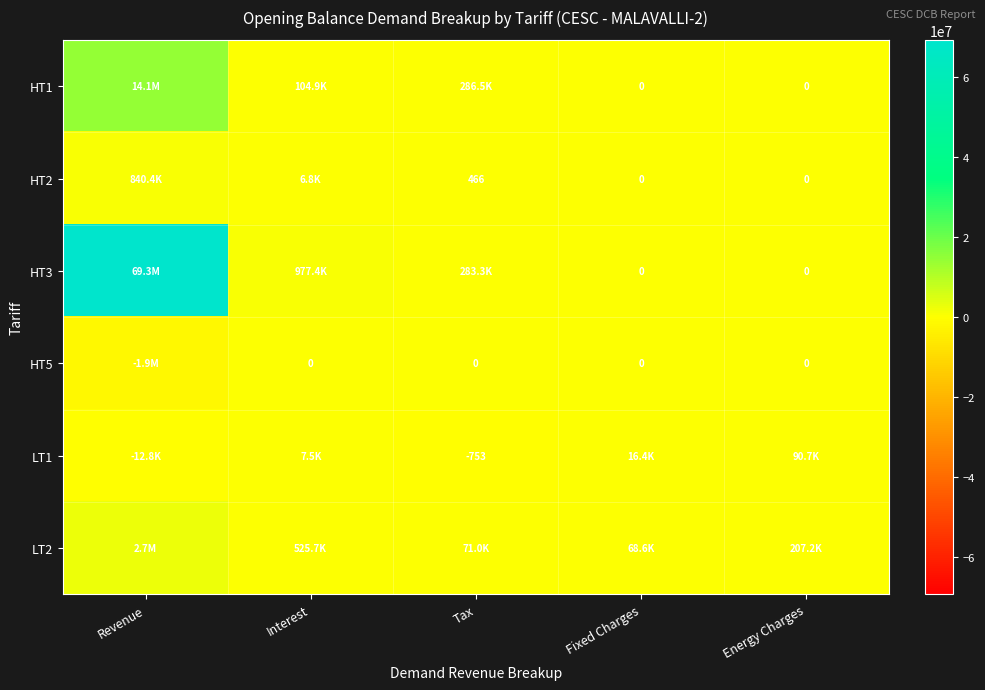

At which label does LT2 reach its peak?

Revenue